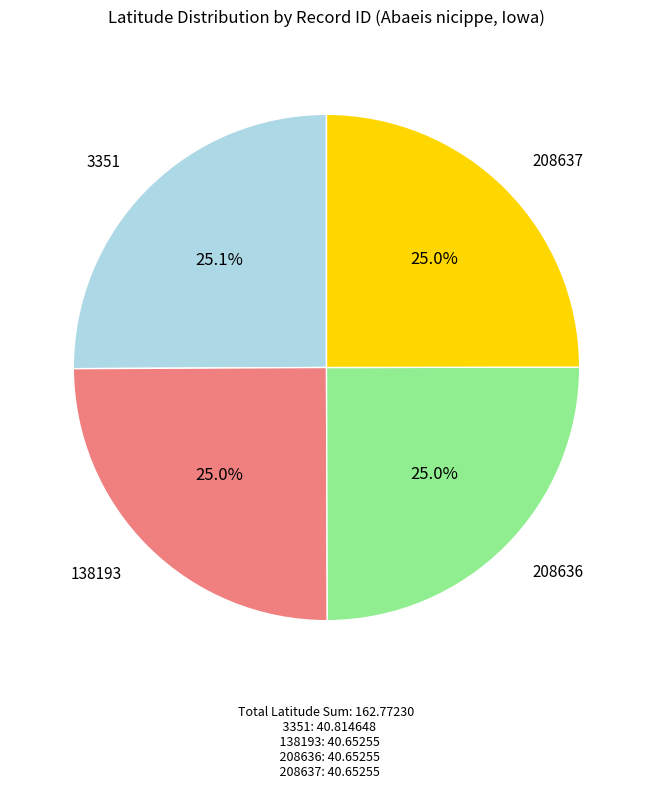

Is there a majority slice in this chart?

No